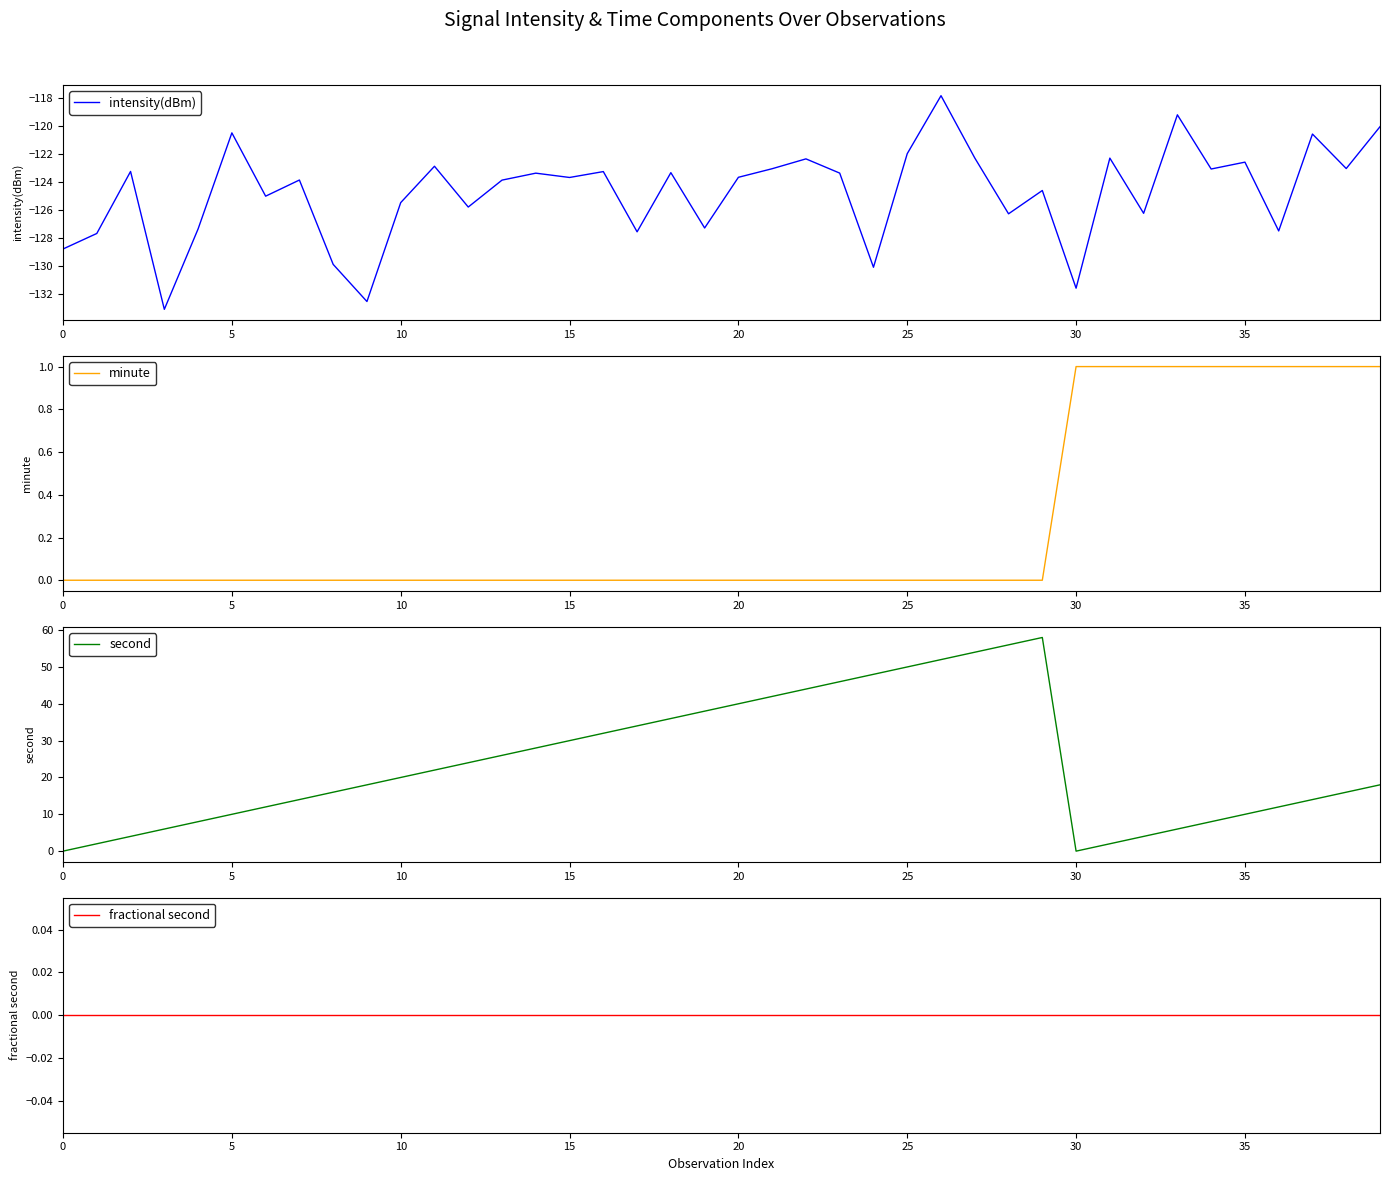

What is the label of the 17th point from the right?

23